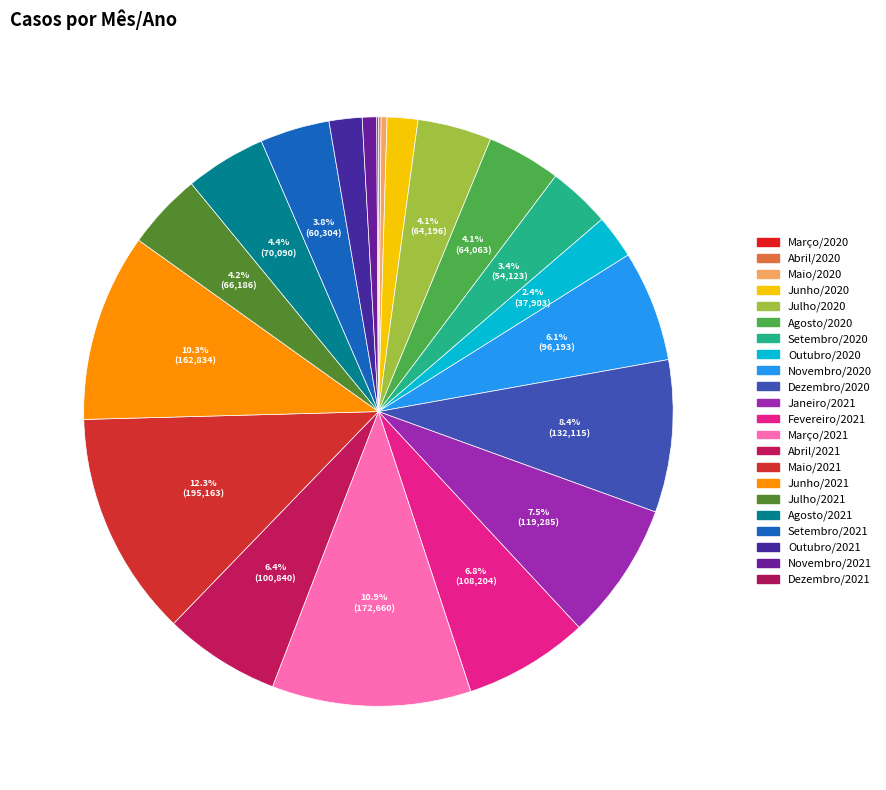

What percentage is the Setembro/2021 slice, to the nearest percent?

4%